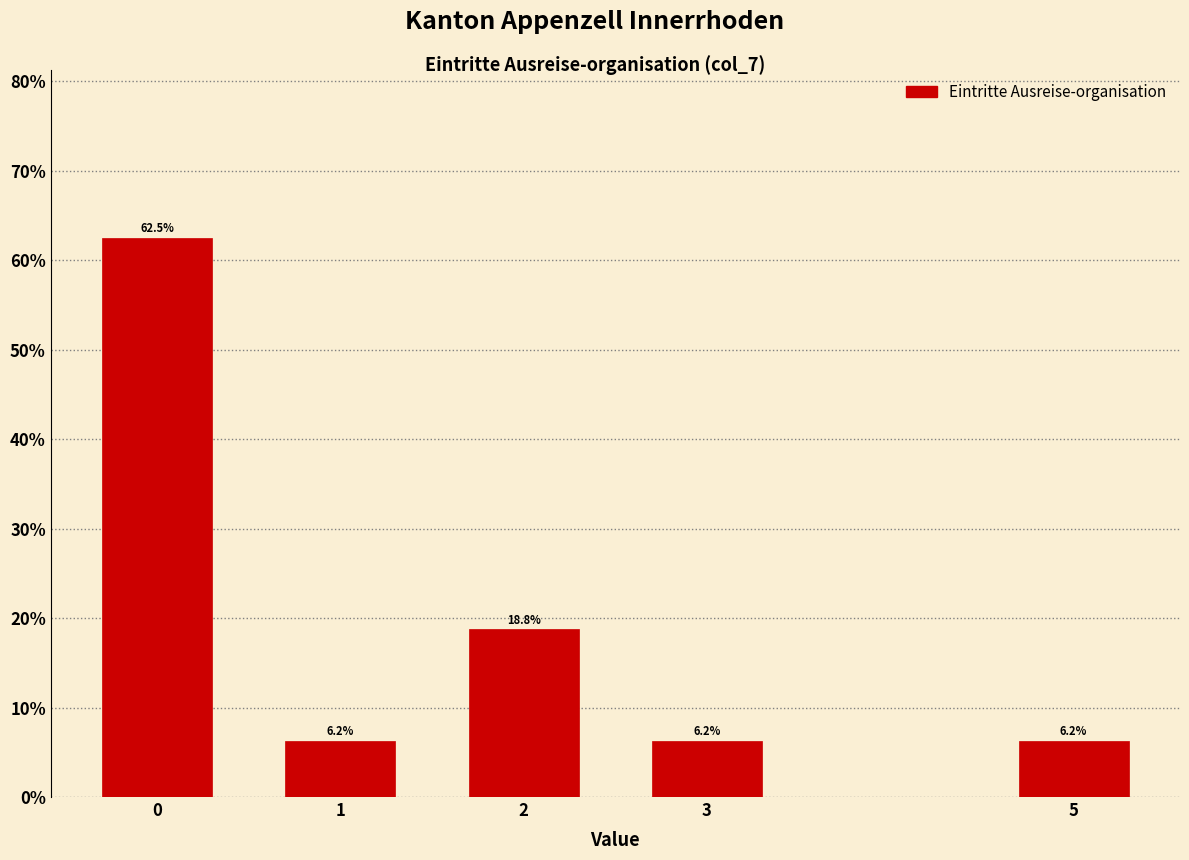

What is the value of the 1st bar from the left?

62.5